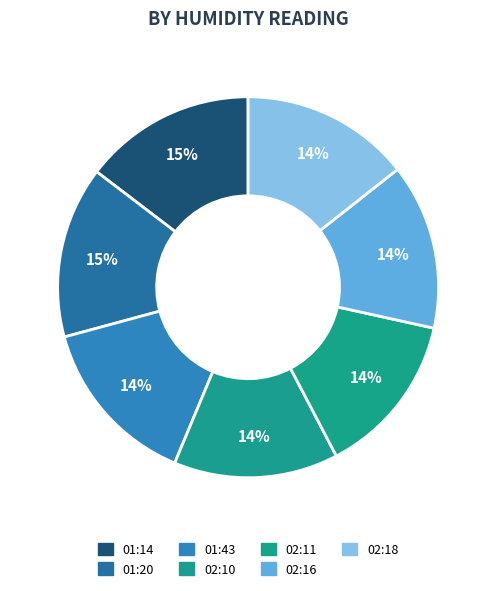

Do 01:14 and 02:10 together represent more than half of the pie?

No